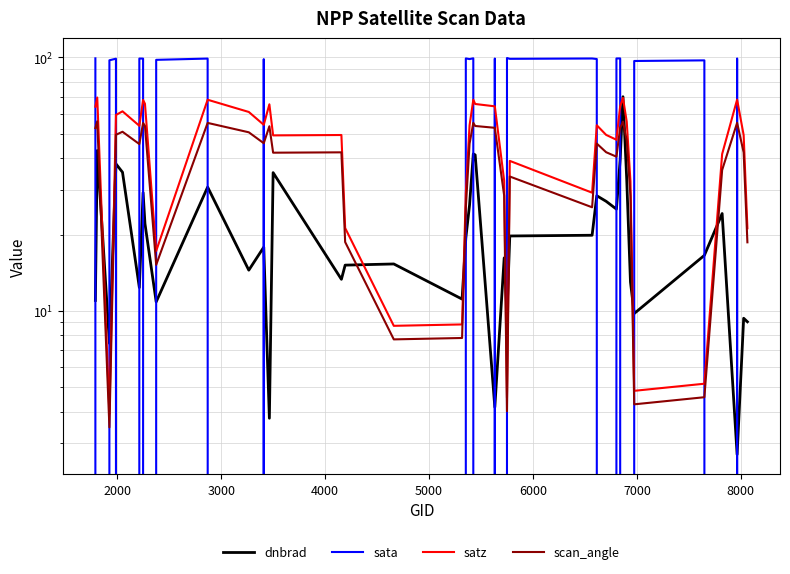

What is the smallest value displayed?

-81.6